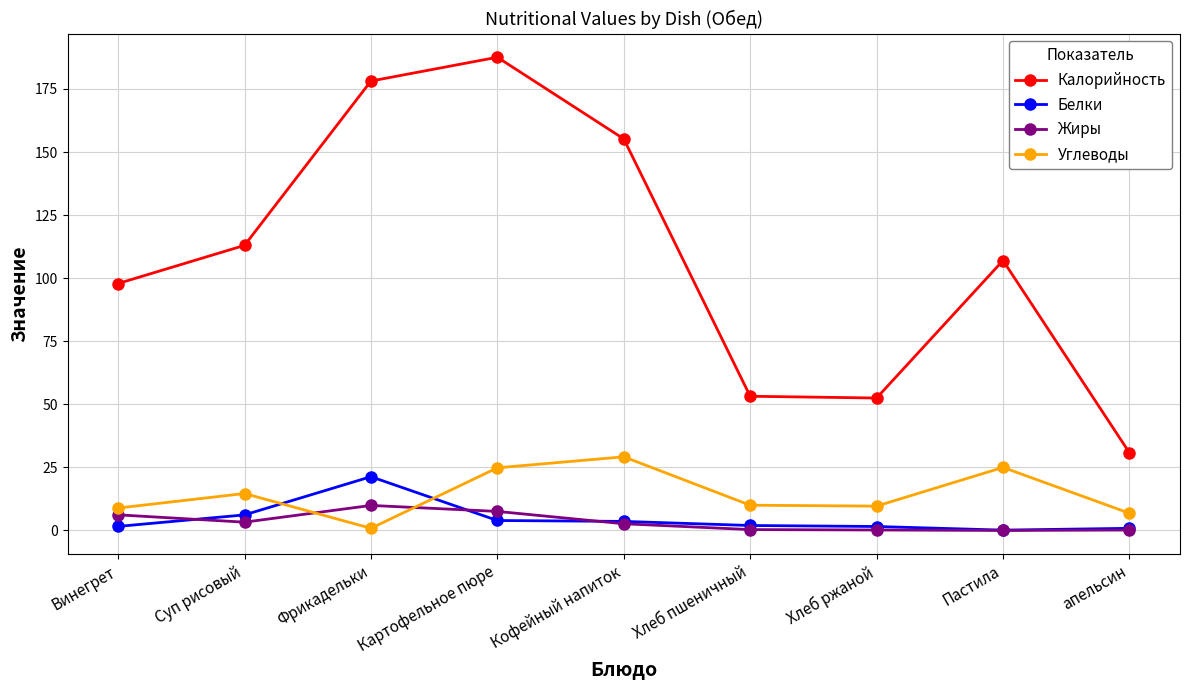

What is the total value across all series at Винегрет?

114.6